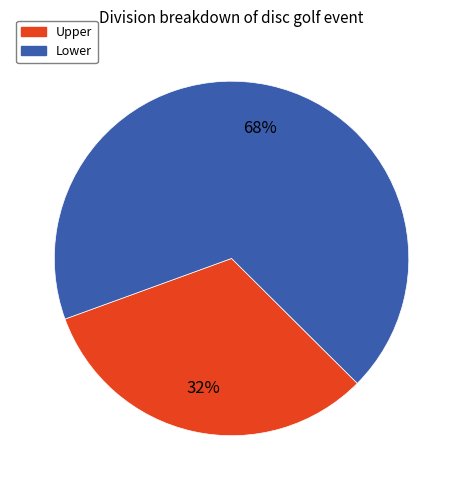

What is the majority slice?

Lower